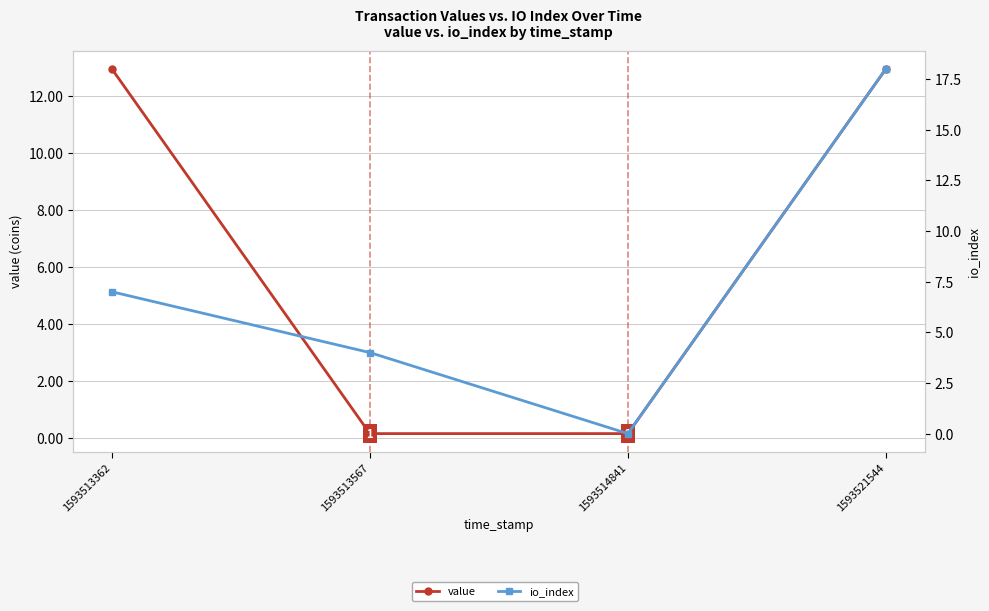

At how many categories does at least one series exceed 6?

2